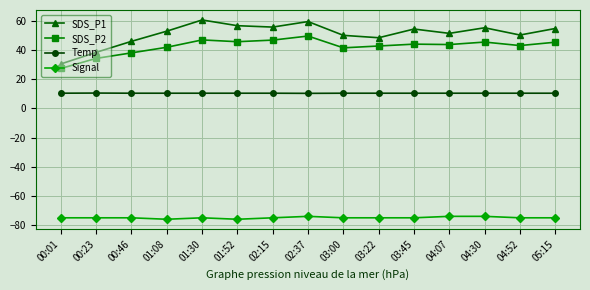

Rank the series at 00:23 from highest to lowest value.

SDS_P1, SDS_P2, Temp, Signal